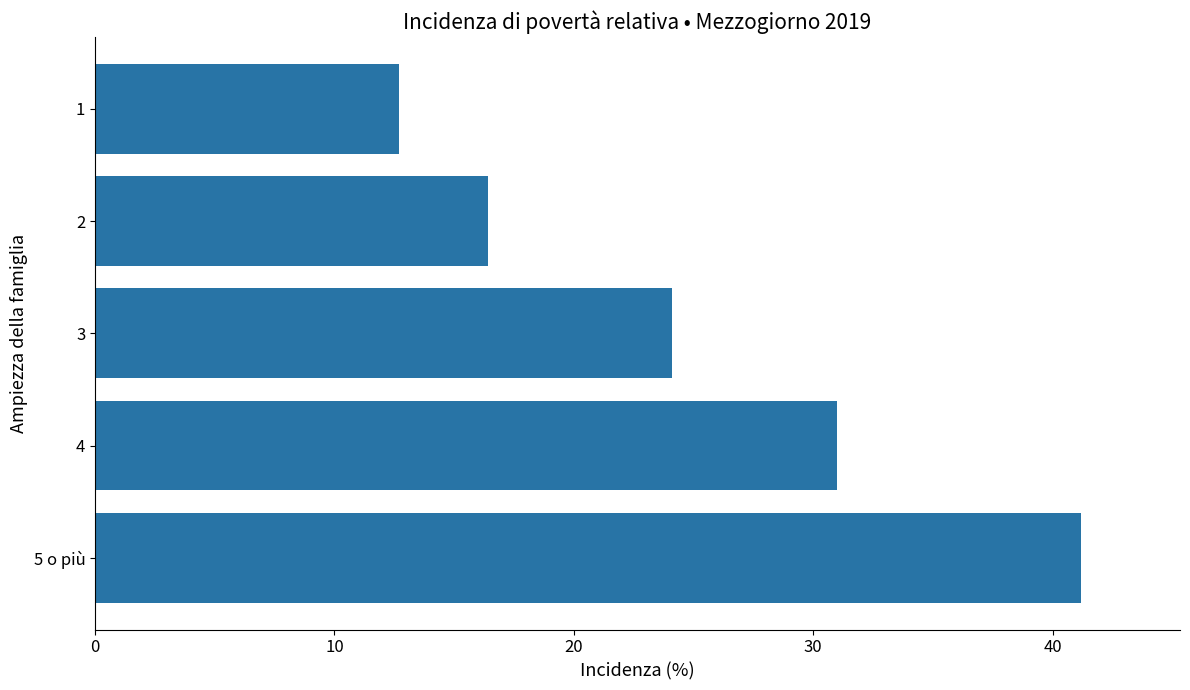

Which category has the lowest value across all series?

1